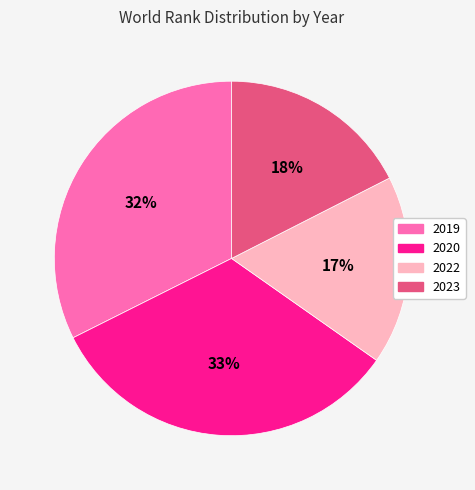

To the nearest percent, what is the difference between the largest and smallest slice percentages?

16%